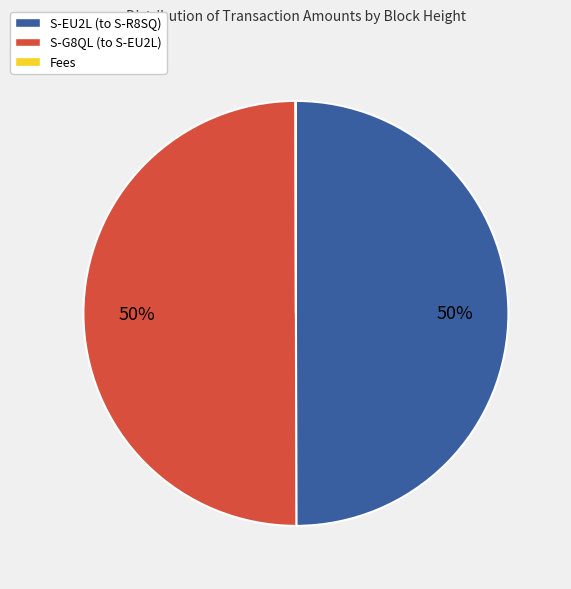

To the nearest percent, what is the difference between the largest and smallest slice percentages?

50%